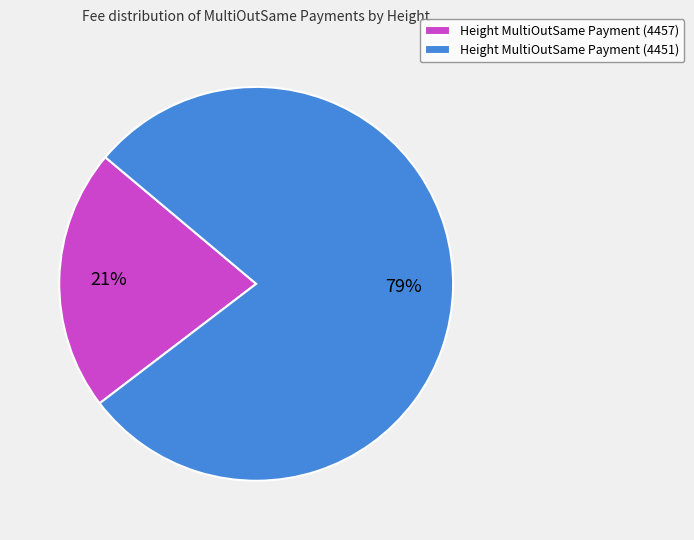

Count the number of slices in the pie.

2